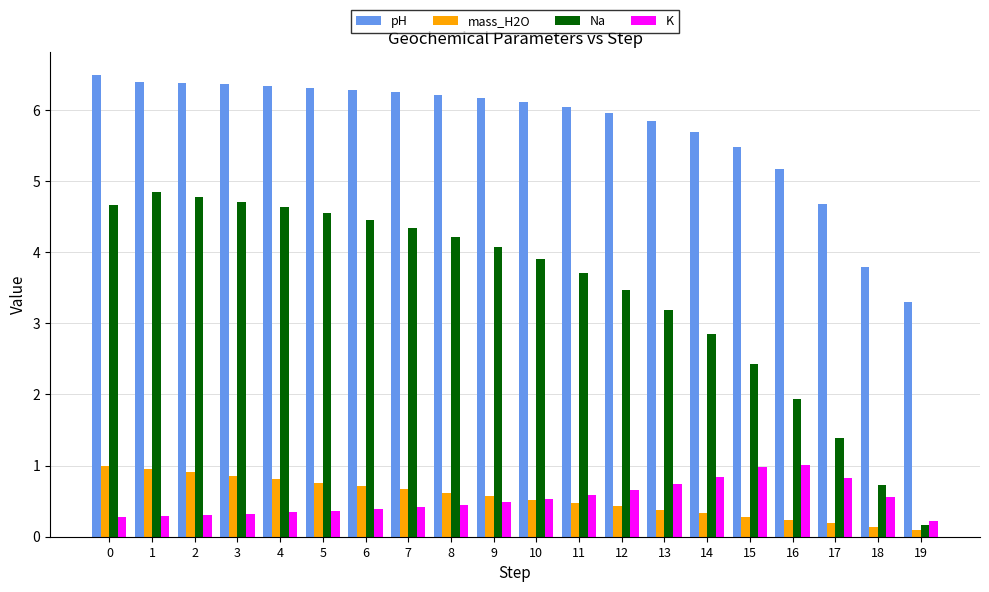

What is the total value across all series at 0?

12.4